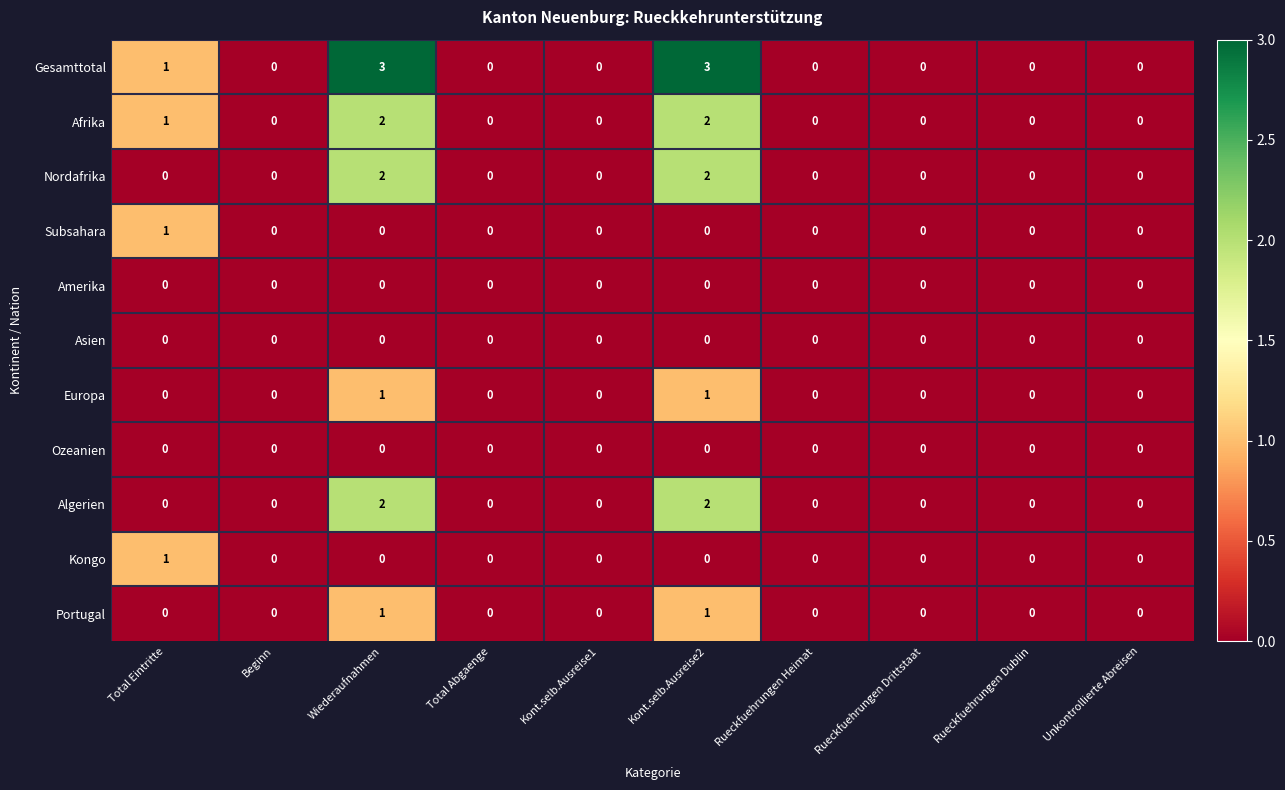

Which series has the largest total across all categories?

Gesamttotal